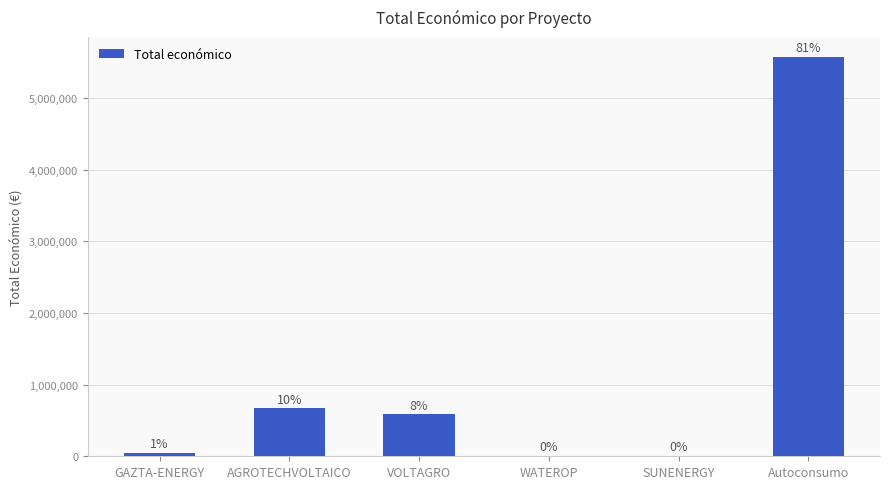

What position from the left is WATEROP?

4